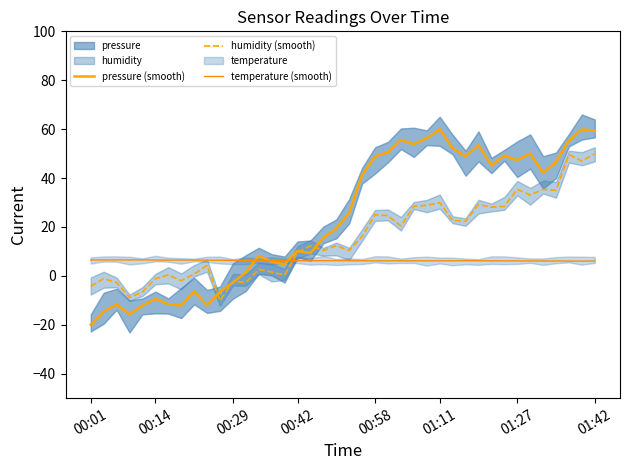

List the series in order of their peak value, highest first.

pressure (smooth), humidity (smooth), temperature (smooth)